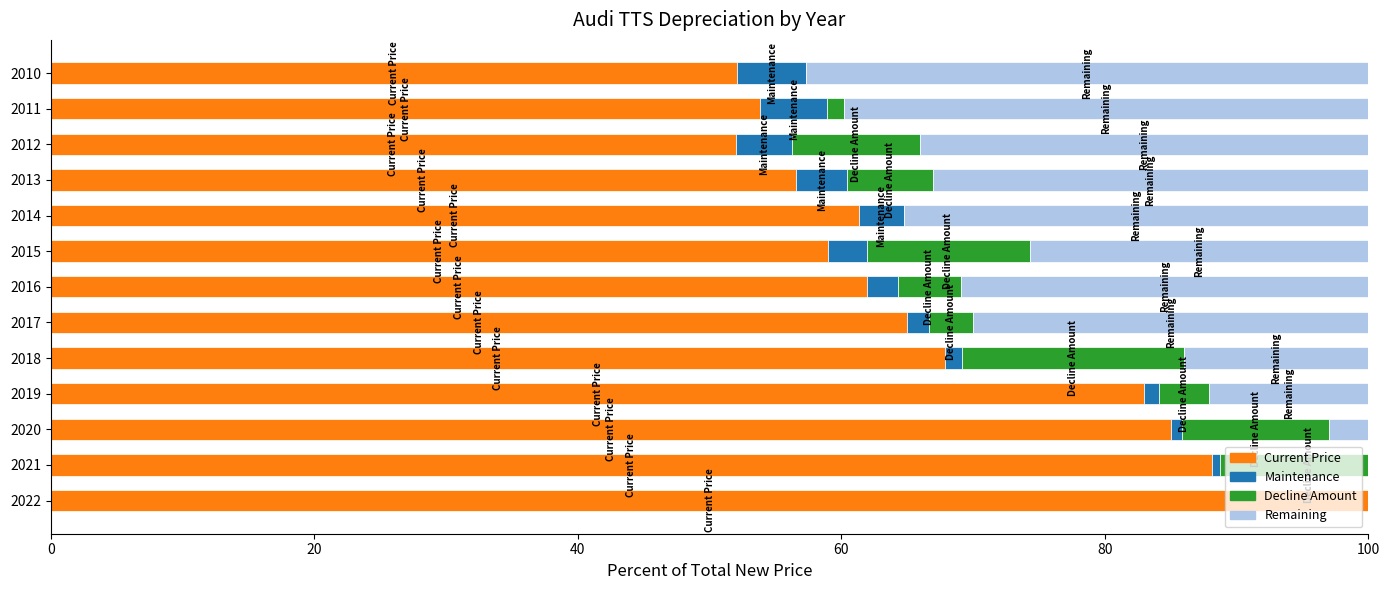

What is the average value of the Remaining series?

23.1